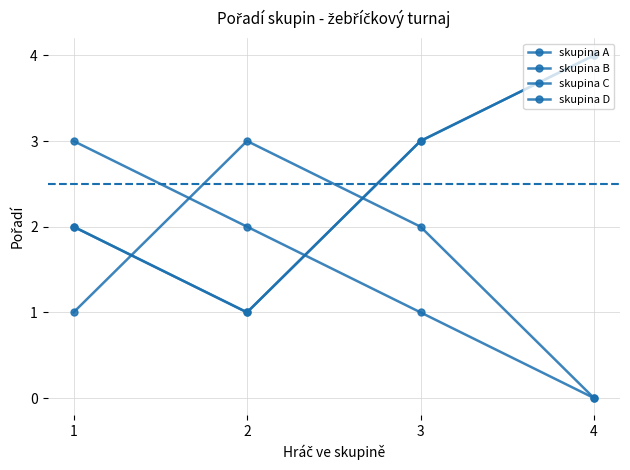

Does the chart have visible grid lines?

Yes